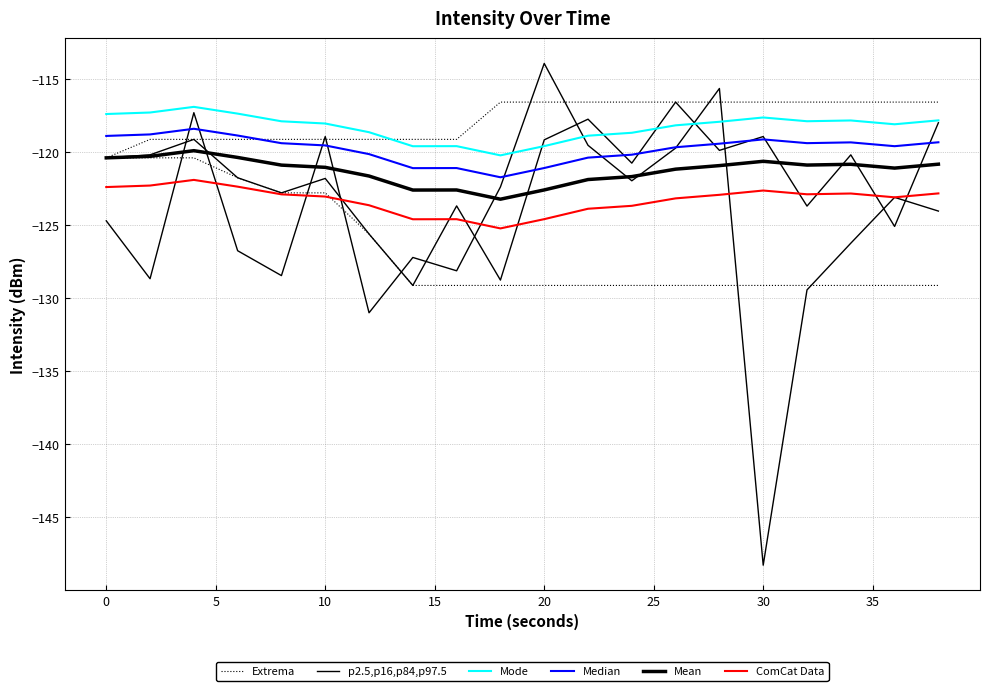

True or false: Mode and Median intersect in this chart.

False